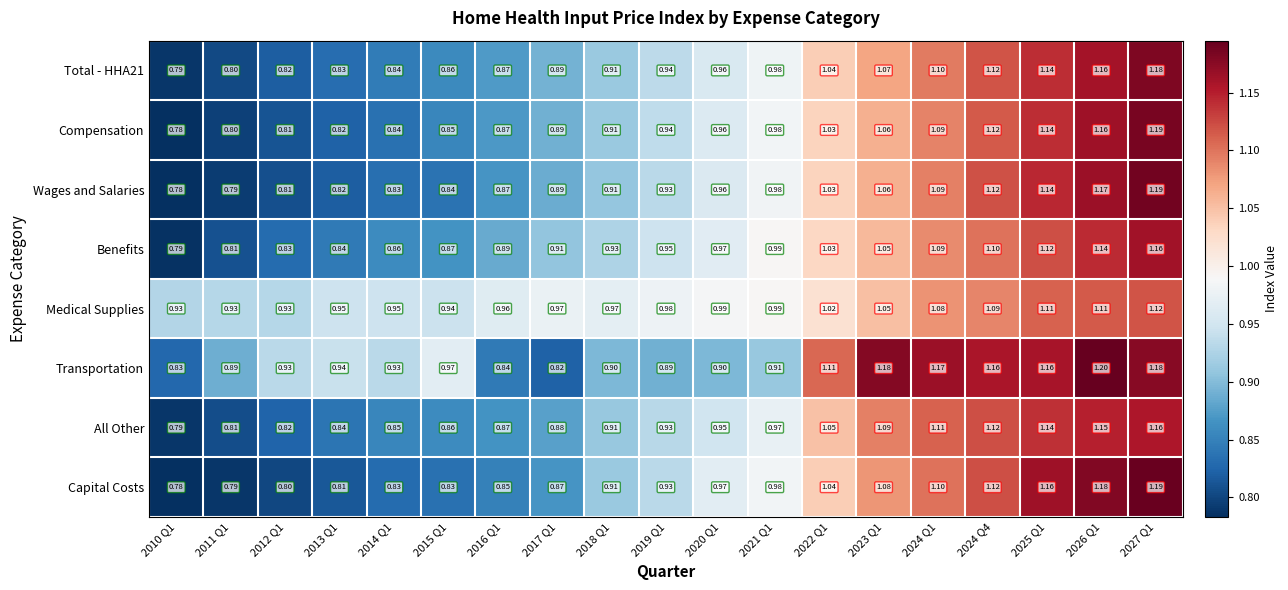

Which series changed the most between 2025 Q1 and 2026 Q1?

Transportation